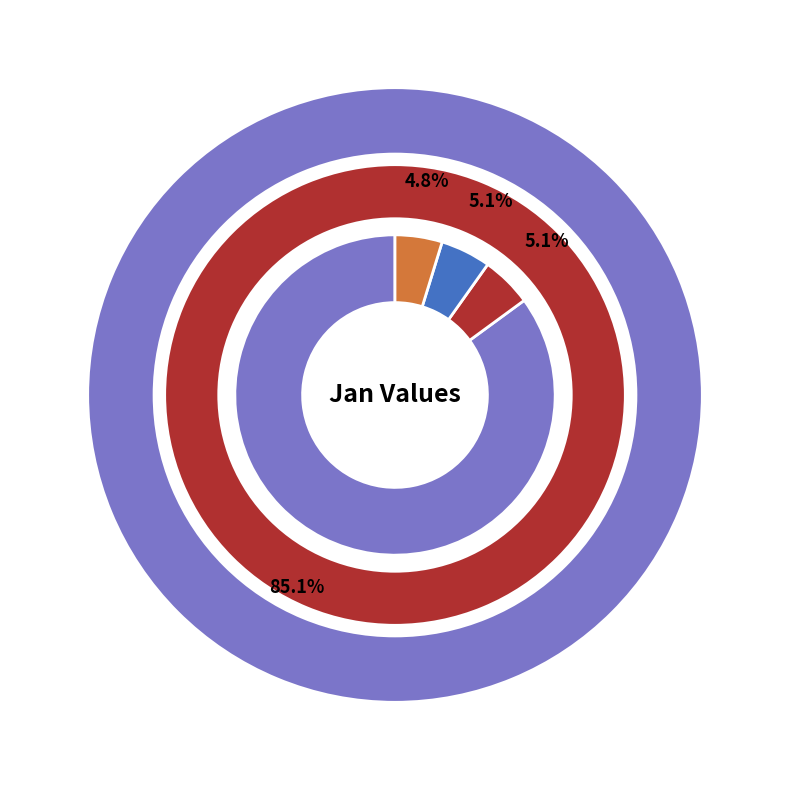

Does pct05 account for over 50% of the chart?

Yes